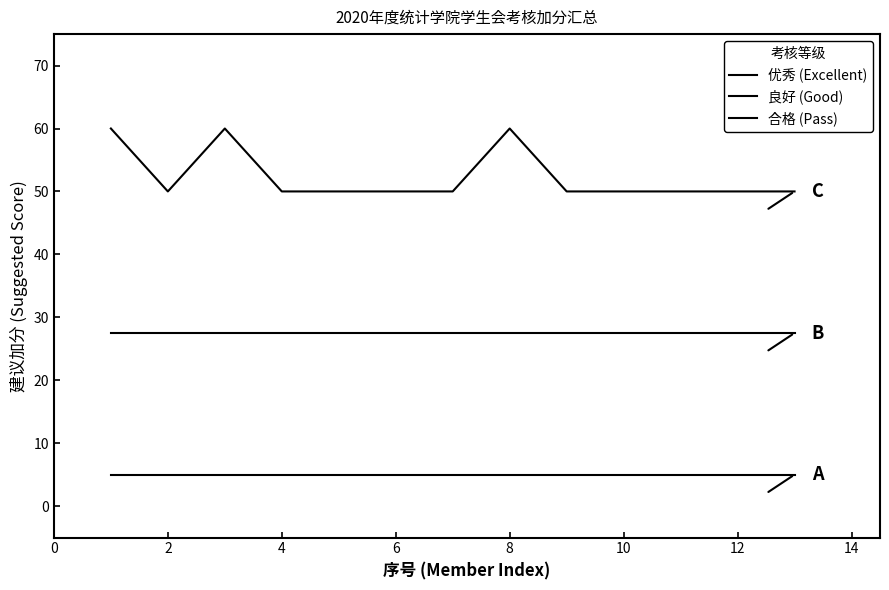

How many lines are shown in the chart?

3